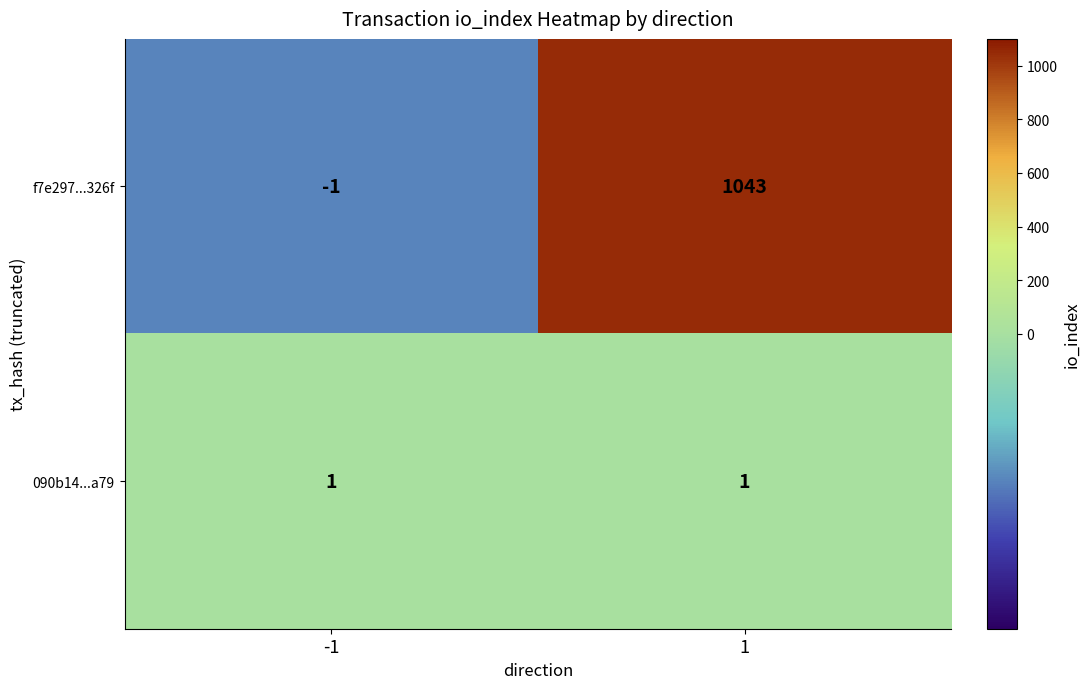

Is it true that 090b14...a79 equals 2 at -1?

False